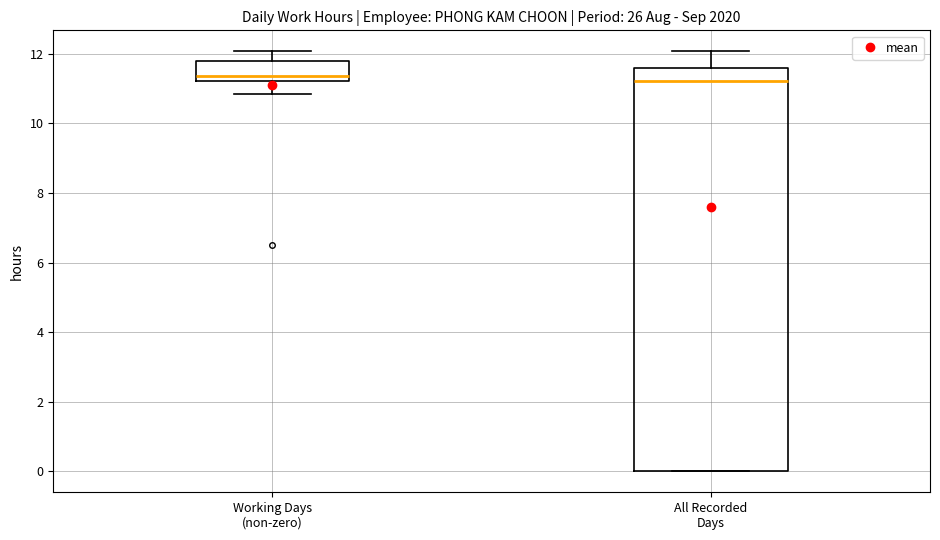

Reading left to right, read every box against the y-axis: the position of its median line, the range the box covers, and the ends of its whiskers. The values are not printed on the chart, so give them approximately, as read against the axis.

Working Days (non-zero): median 11.4, box 11.2 to 11.8, whiskers 10.8 to 12.0
All Recorded Days: median 11.2, box 0.0 to 11.6, whiskers 0.0 to 12.0